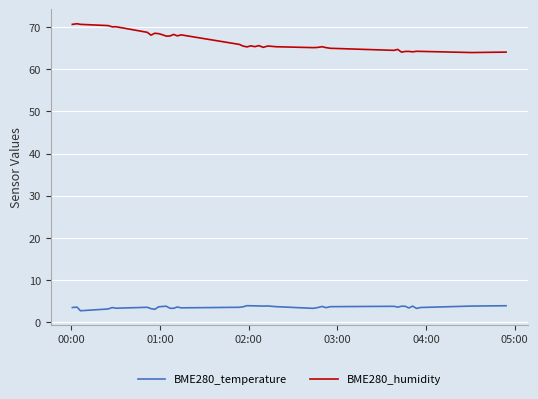

What are all the series names shown in the legend?

BME280_temperature, BME280_humidity